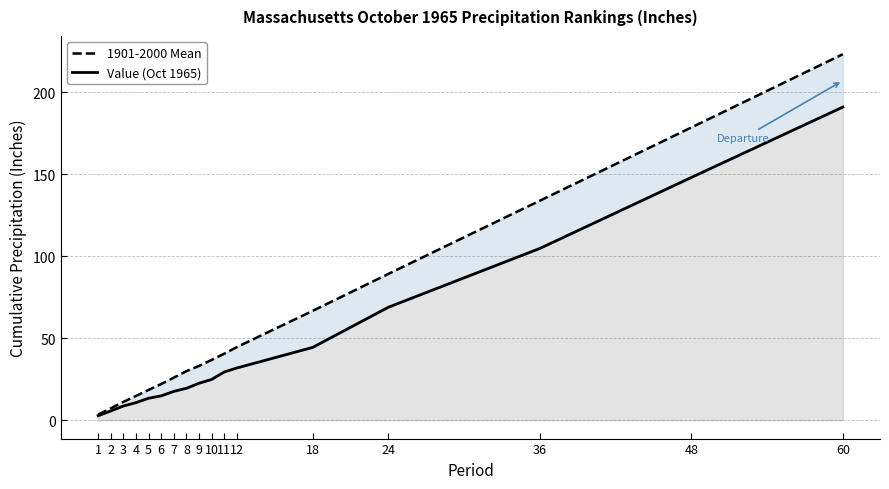

True or false: 1901-2000 Mean and Value (Oct 1965) intersect in this chart.

False